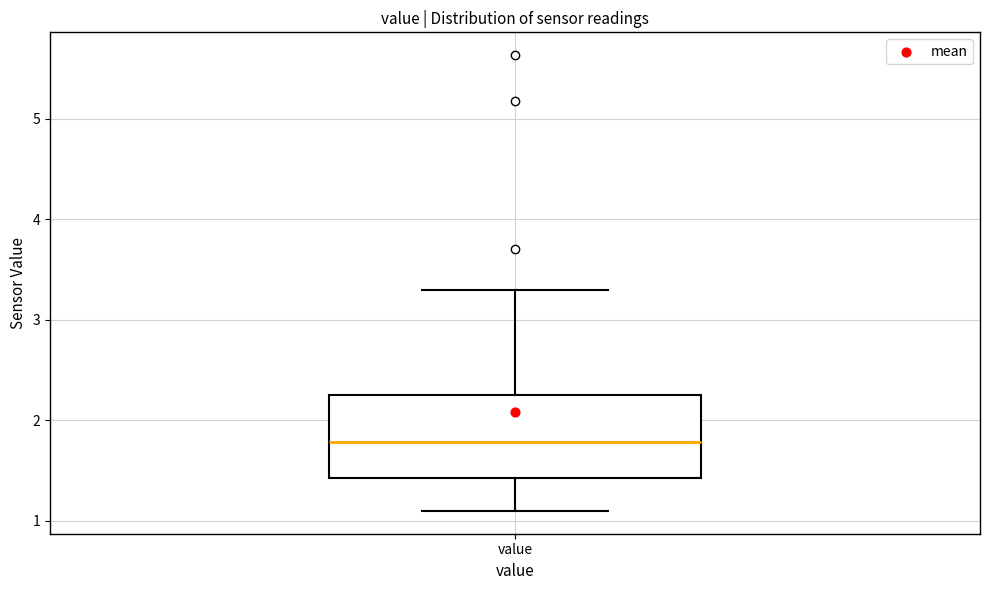

Where is the upper edge of the box for value on the y-axis? The values are not printed on the chart, so give them approximately, as read against the axis.

2.2